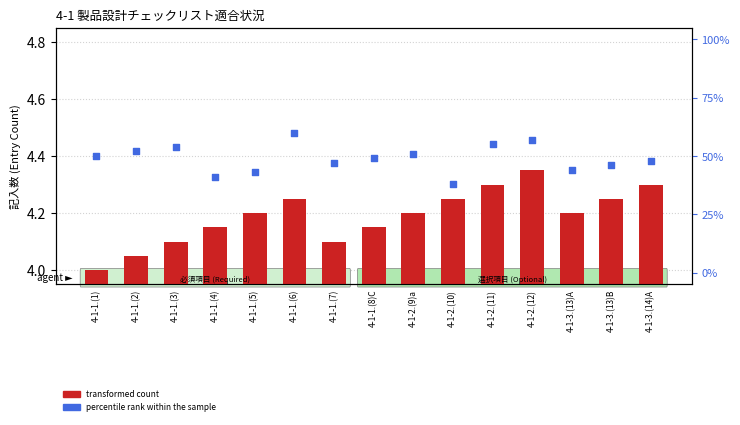

At which category is the sum across all series the highest?

4-1-1.(6)